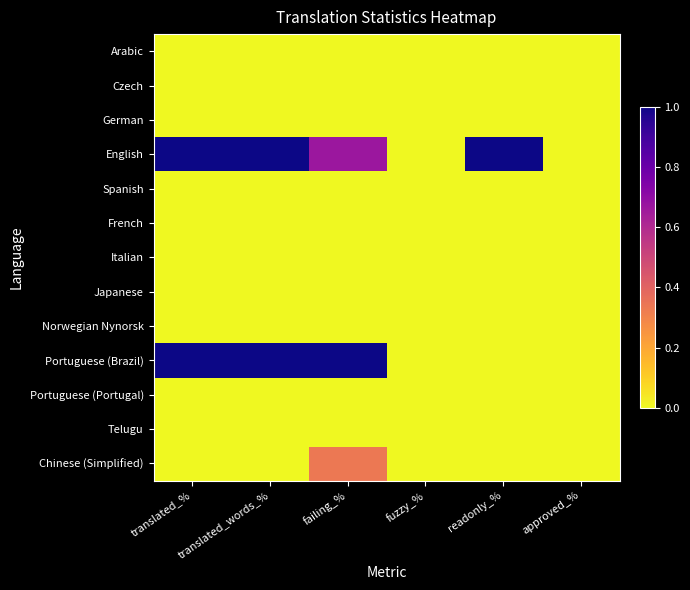

Count the number of categories in the chart.

6